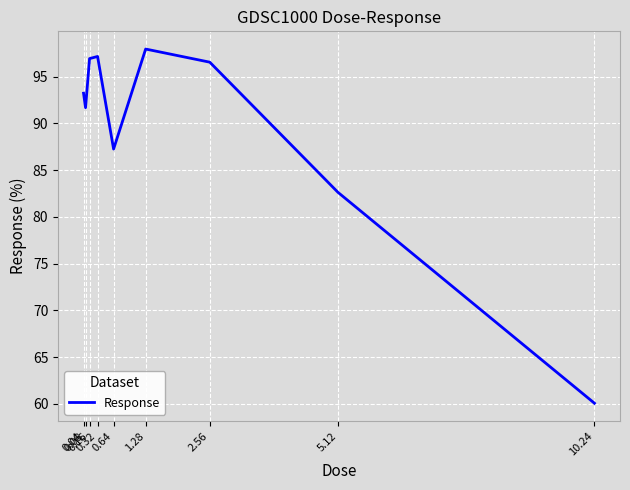

Reading left to right, transcribe all the data shown in this chart.

0.04=93.2	0.08=91.7	0.16=96.9	0.32=97.2	0.64=87.2	1.28=97.9	2.56=96.5	5.12=82.6	10.24=60.1